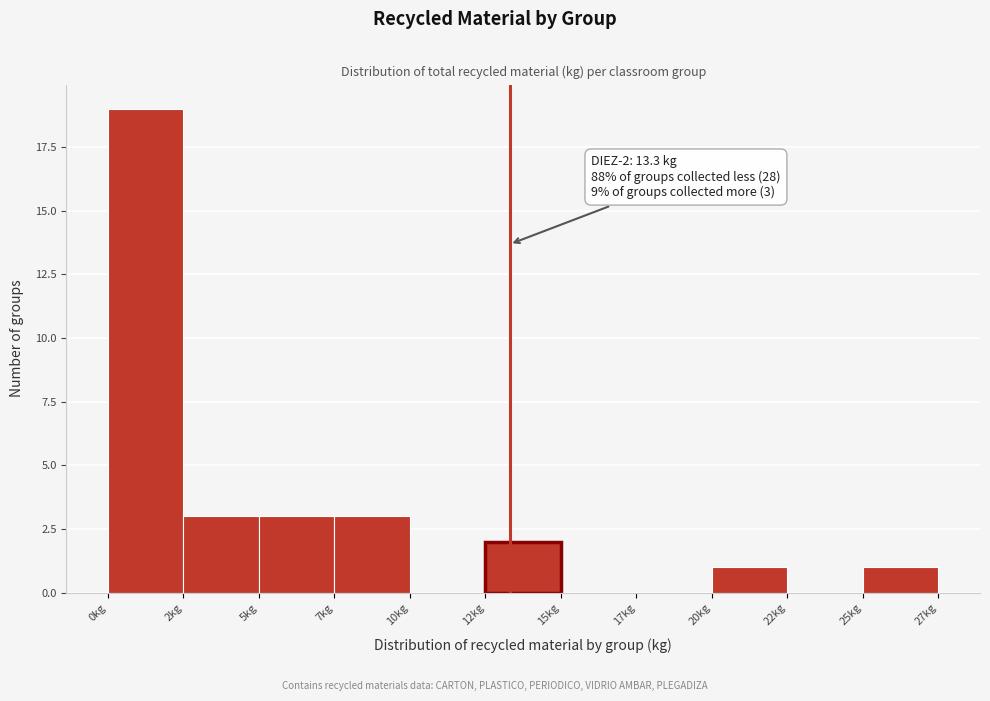

Reading right to left, extract all data points from this chart.

25kg=1	22kg=0	20kg=1	17kg=0	15kg=0	12kg=2	10kg=0	7kg=3	5kg=3	2kg=3	0kg=19